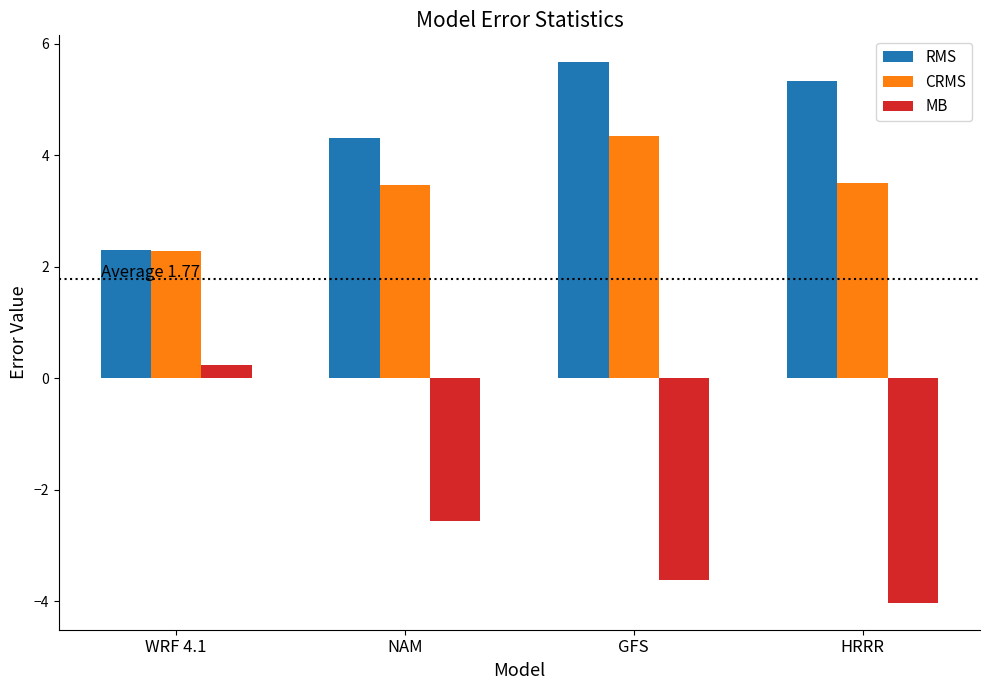

Reading left to right, what are all the values shown in this chart?

RMS: 2.3	4.3	5.7	5.3
CRMS: 2.3	3.5	4.4	3.5
MB: 0.2	-2.6	-3.6	-4.0